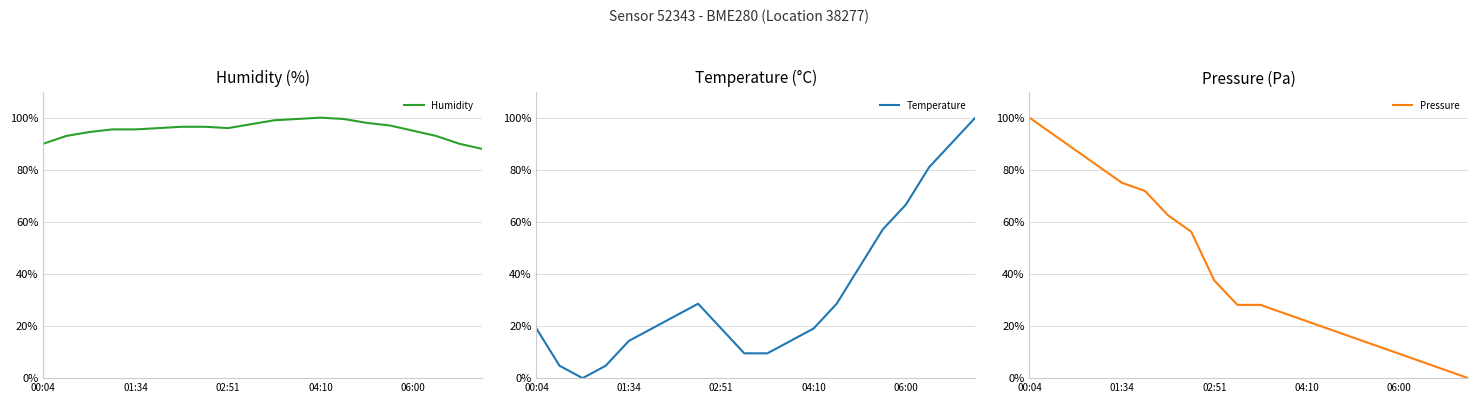

What is the difference between the second highest and second lowest values in the Humidity series?

9.5